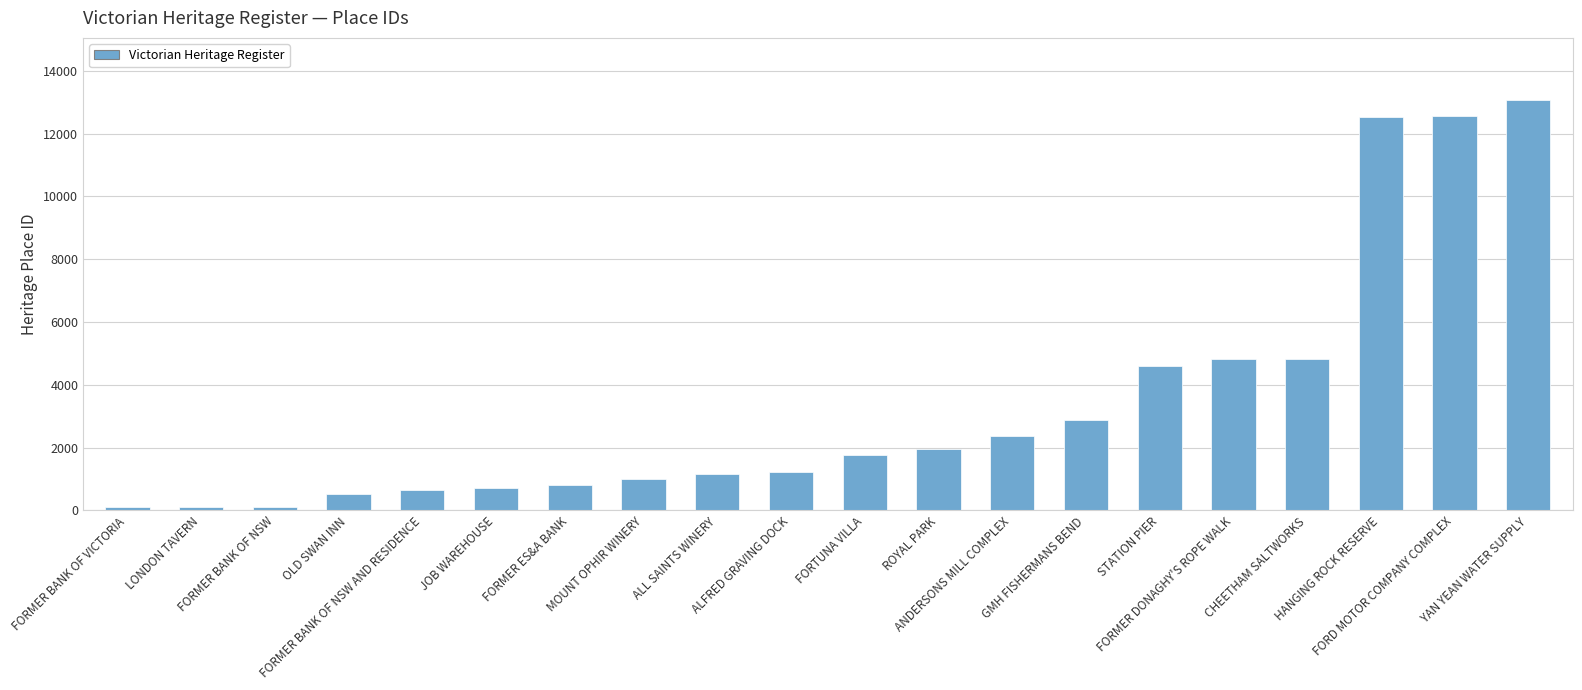

What is the change in value from FORMER BANK OF NSW to OLD SWAN INN?

+399